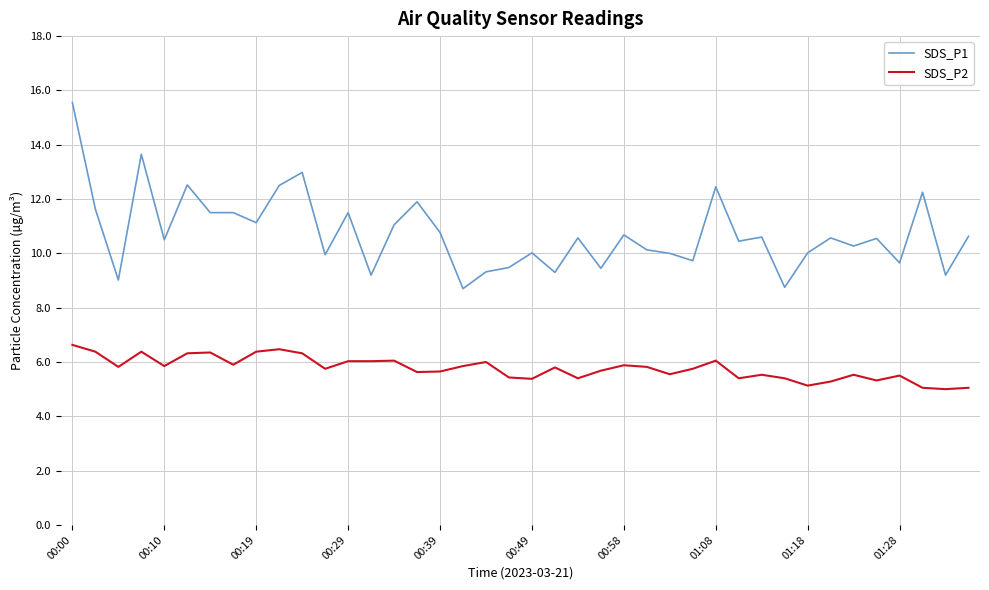

Which series has the largest range (max minus min)?

SDS_P1